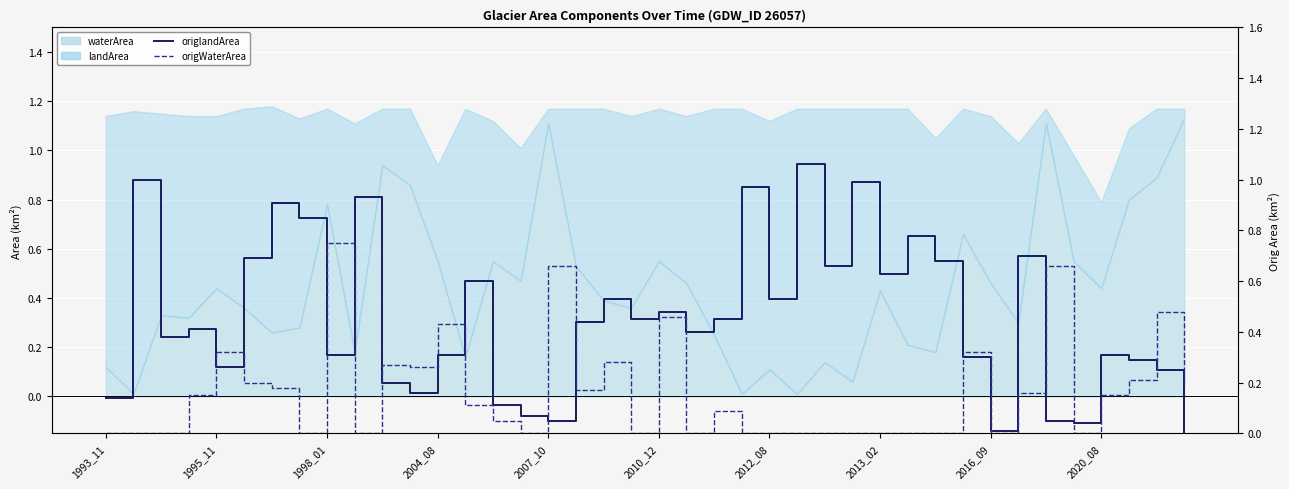

What is the highest value of the origlandArea series?

1.1